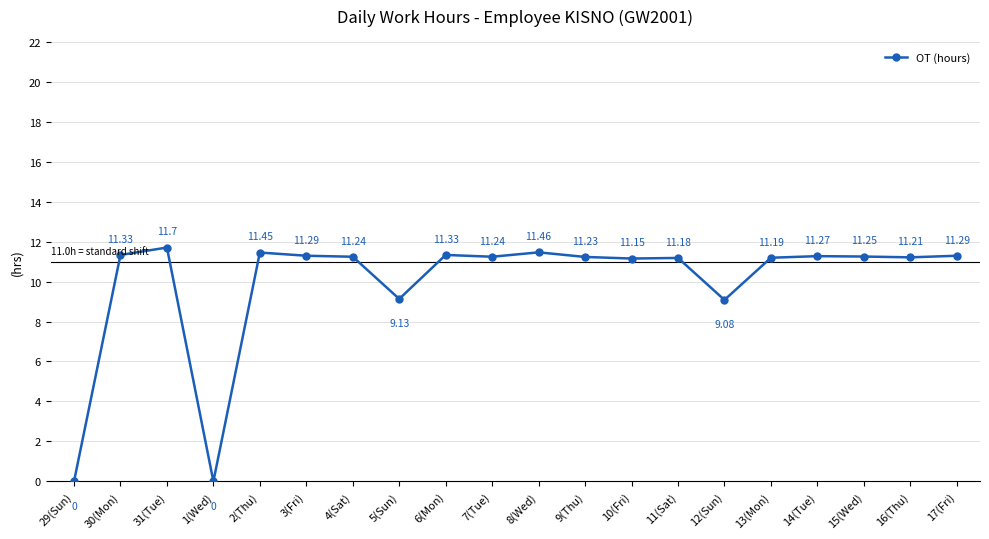

What is the difference between the second highest and second lowest values?

11.5